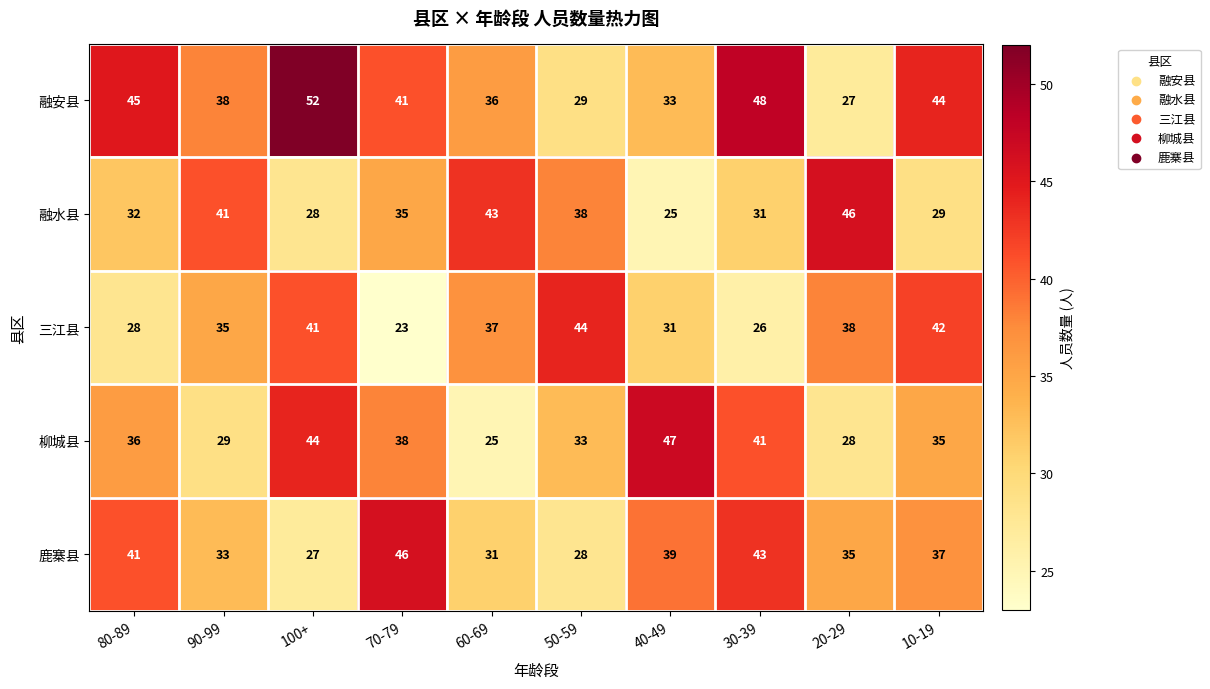

What is the difference between the highest and lowest values at 30-39?

22